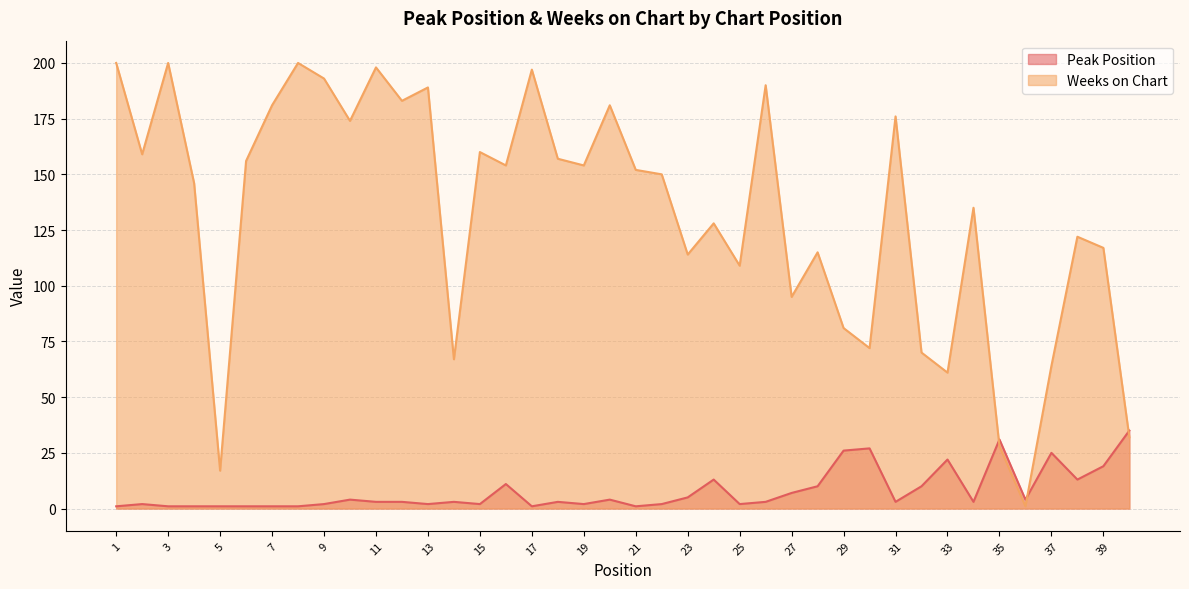

Reading left to right, transcribe all the data shown in this chart.

Peak Position: 1	2	1	1	1	1	1	1	2	4	3	3	2	3	2	11	1	3	2	4	1	2	5	13	2	3	7	10	26	27	3	10	22	3	31	4	25	13	19	35
Weeks on Chart: 200	159	200	146	17	156	181	200	193	174	198	183	189	67	160	154	197	157	154	181	152	150	114	128	109	190	95	115	81	72	176	70	61	135	28	1	64	122	117	32